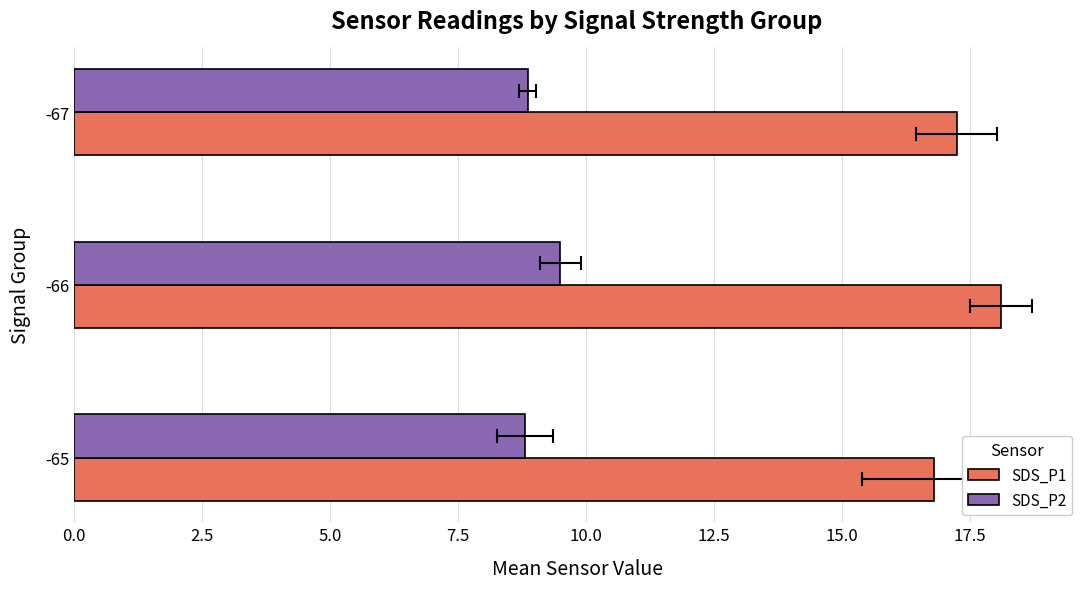

Reading left to right, transcribe all the data shown in this chart.

SDS_P1: 16.8	18.1	17.2
SDS_P2: 8.8	9.5	8.9